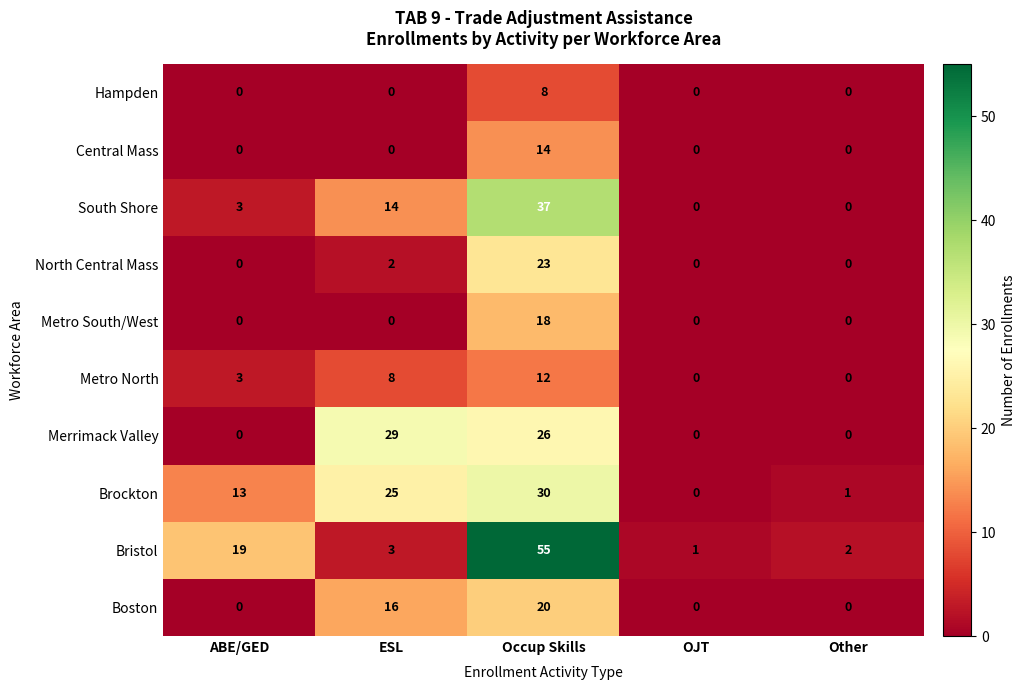

Rank the series by their maximum value, from lowest to highest.

Hampden, Metro North, Central Mass, Metro South/West, Boston, North Central Mass, Merrimack Valley, Brockton, South Shore, Bristol